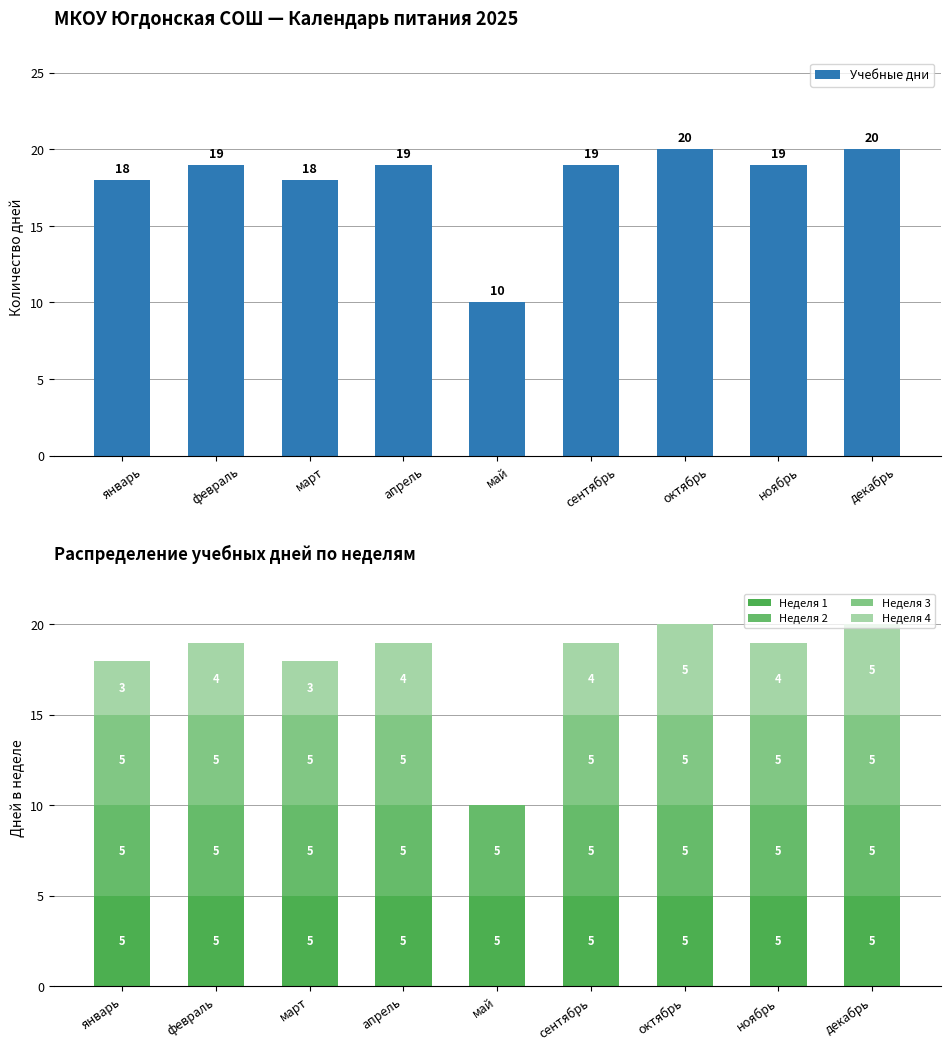

What is the label of the 2nd bar from the left?

февраль